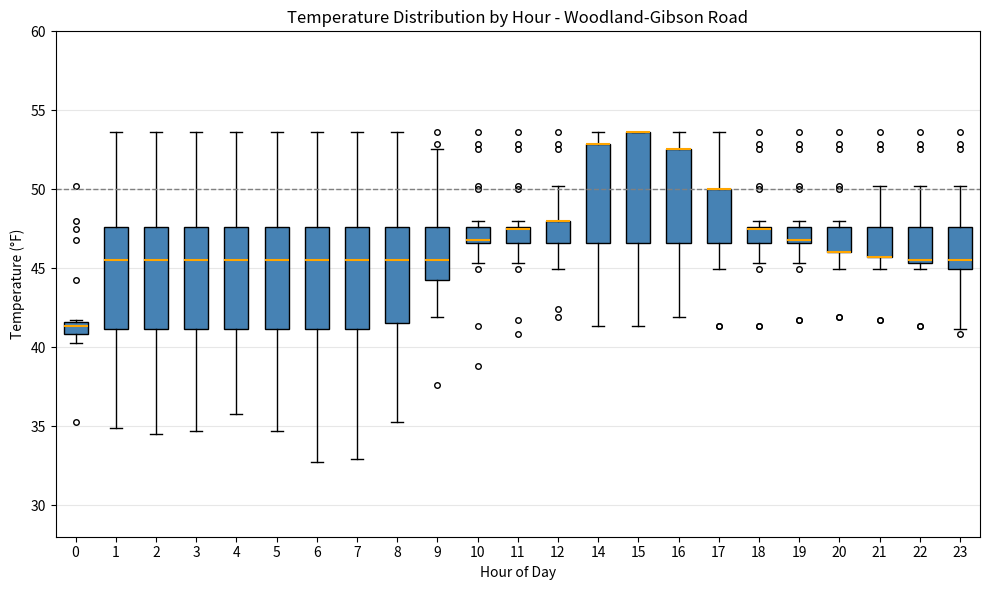

Reading left to right, transcribe this box plot: for each box, give where its median line is, the range the box spans, and where its two whiskers end, as read against the y-axis. The values are not printed on the chart, so give them approximately, as read against the axis.

0: median 41.5 (just below the box's upper edge), box 41.0 to 41.5, whiskers 40.5 to 41.5
1: median 45.5, box 41.0 to 47.5, whiskers 35.0 to 53.5
2: median 45.5, box 41.0 to 47.5, whiskers 34.5 to 53.5
3: median 45.5, box 41.0 to 47.5, whiskers 34.5 to 53.5
4: median 45.5, box 41.0 to 47.5, whiskers 36.0 to 53.5
5: median 45.5, box 41.0 to 47.5, whiskers 34.5 to 53.5
6: median 45.5, box 41.0 to 47.5, whiskers 32.5 to 53.5
7: median 45.5, box 41.0 to 47.5, whiskers 33.0 to 53.5
8: median 45.5, box 41.5 to 47.5, whiskers 35.0 to 53.5
9: median 45.5, box 44.0 to 47.5, whiskers 42.0 to 52.5
10: median 47.0, box 46.5 to 47.5, whiskers 45.5 to 48.0
11: median 47.5, box 46.5 to 47.5, whiskers 45.5 to 48.0
12: median 48.0 (drawn on the box's upper edge), box 46.5 to 48.0, whiskers 45.0 to 50.0
14: median 53.0 (drawn on the box's upper edge), box 46.5 to 53.0, whiskers 41.5 to 53.5
15: median 53.5 (drawn on the box's upper edge), box 46.5 to 53.5, whiskers 41.5 to 53.5
16: median 52.5 (drawn on the box's upper edge), box 46.5 to 52.5, whiskers 42.0 to 53.5
17: median 50.0 (drawn on the box's upper edge), box 46.5 to 50.0, whiskers 45.0 to 53.5
18: median 47.5, box 46.5 to 47.5, whiskers 45.5 to 48.0
19: median 47.0, box 46.5 to 47.5, whiskers 45.5 to 48.0
20: median 46.0 (drawn on the box's lower edge), box 46.0 to 47.5, whiskers 45.0 to 48.0
21: median 45.5 (drawn on the box's lower edge), box 45.5 to 47.5, whiskers 45.0 to 50.0
22: median 45.5 (just above the box's lower edge), box 45.5 to 47.5, whiskers 45.0 to 50.0
23: median 45.5, box 45.0 to 47.5, whiskers 41.0 to 50.0